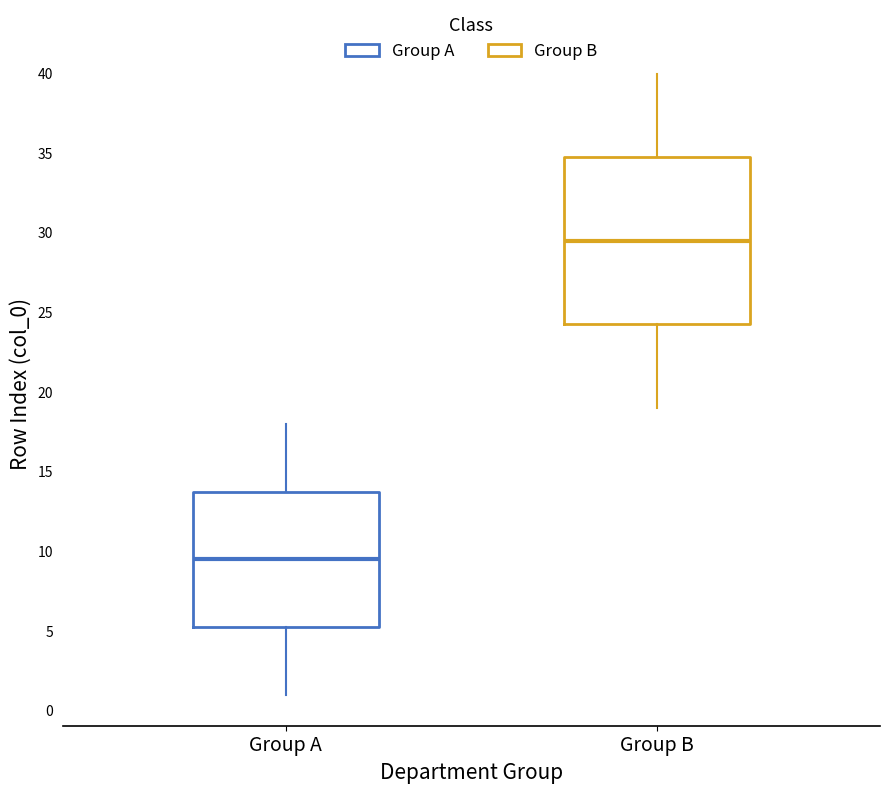

Which box's median line is the lowest?

Group A